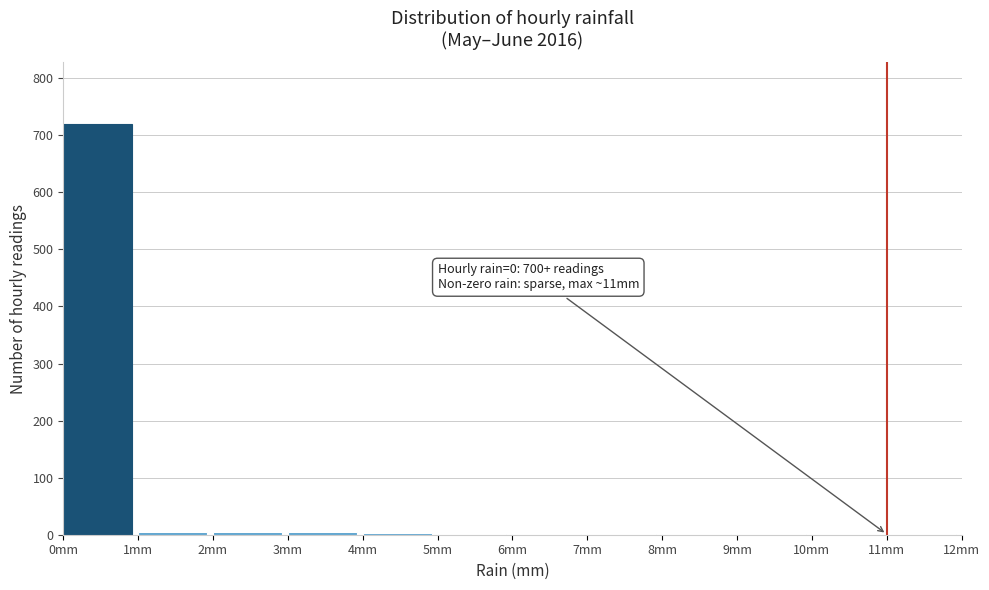

Which range on the x-axis has the tallest bar?

0 to 1